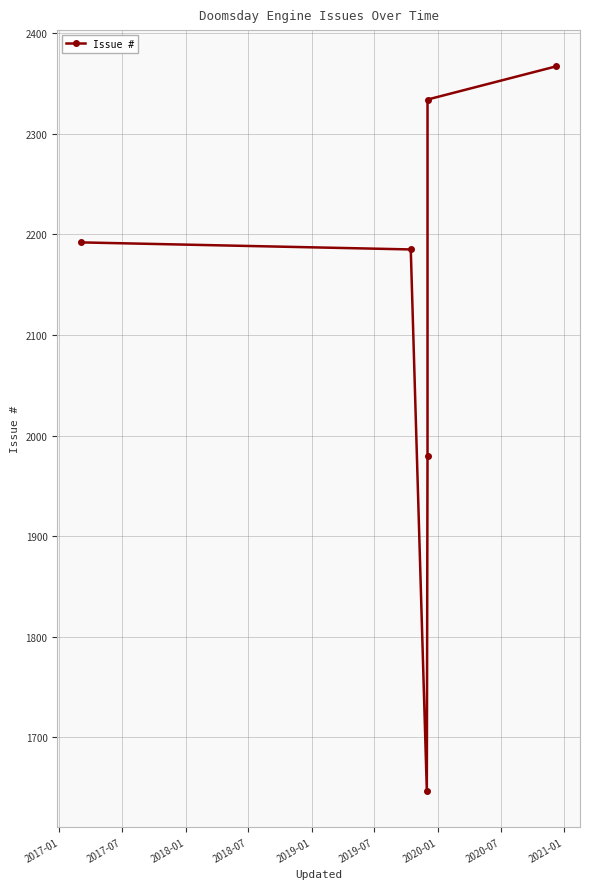

What is the value of the 2nd point from the left?

2185